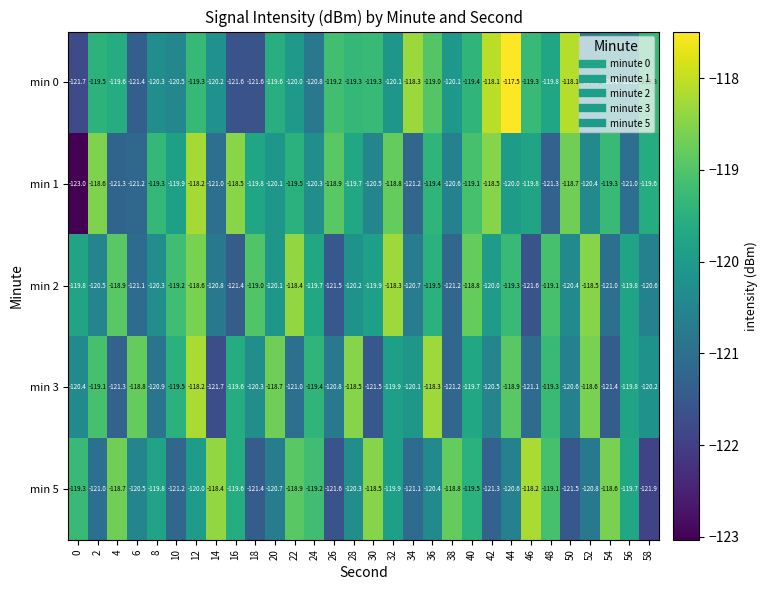

The value of min 1 at 26 is -172.5. True or false?

False